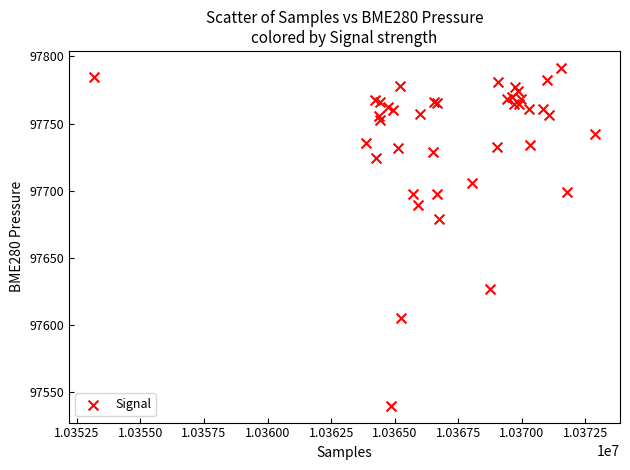

What Y value in the scatter plot is closest to 97665?

97679.1